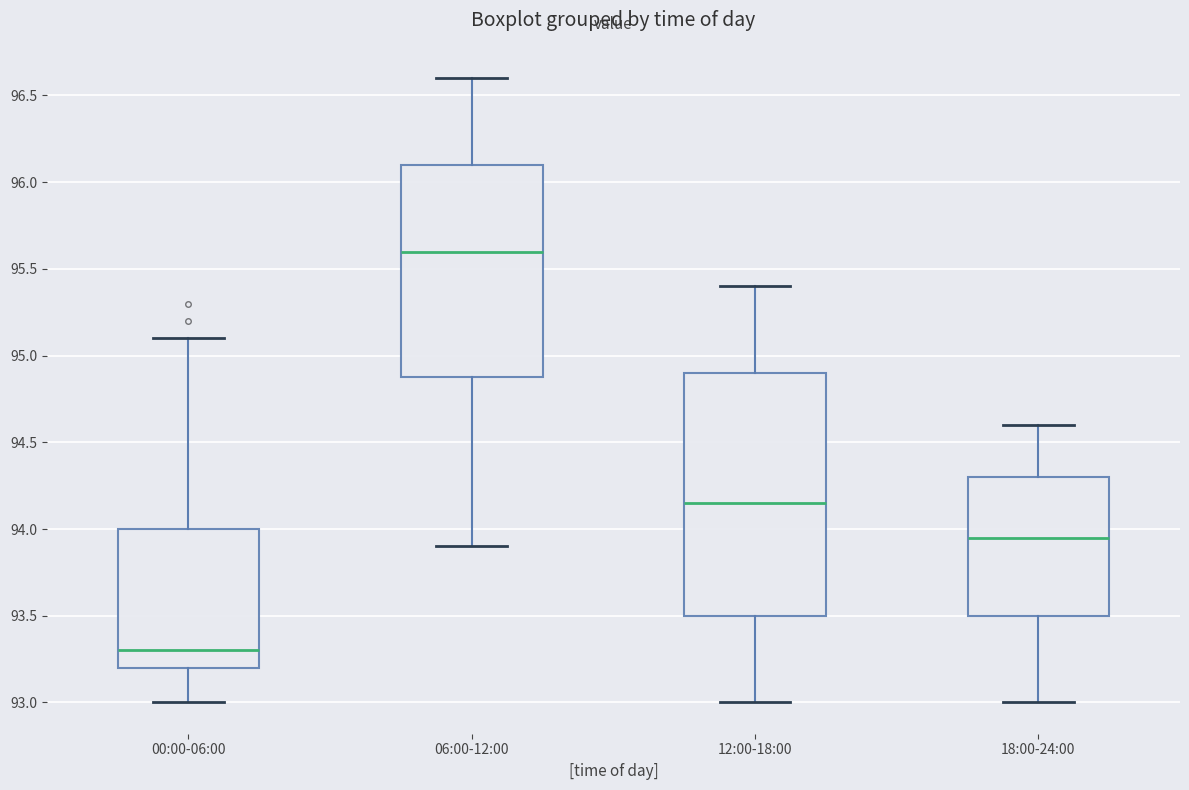

Comparing the boxes themselves (not the whiskers), which one is the tallest?

12:00-18:00